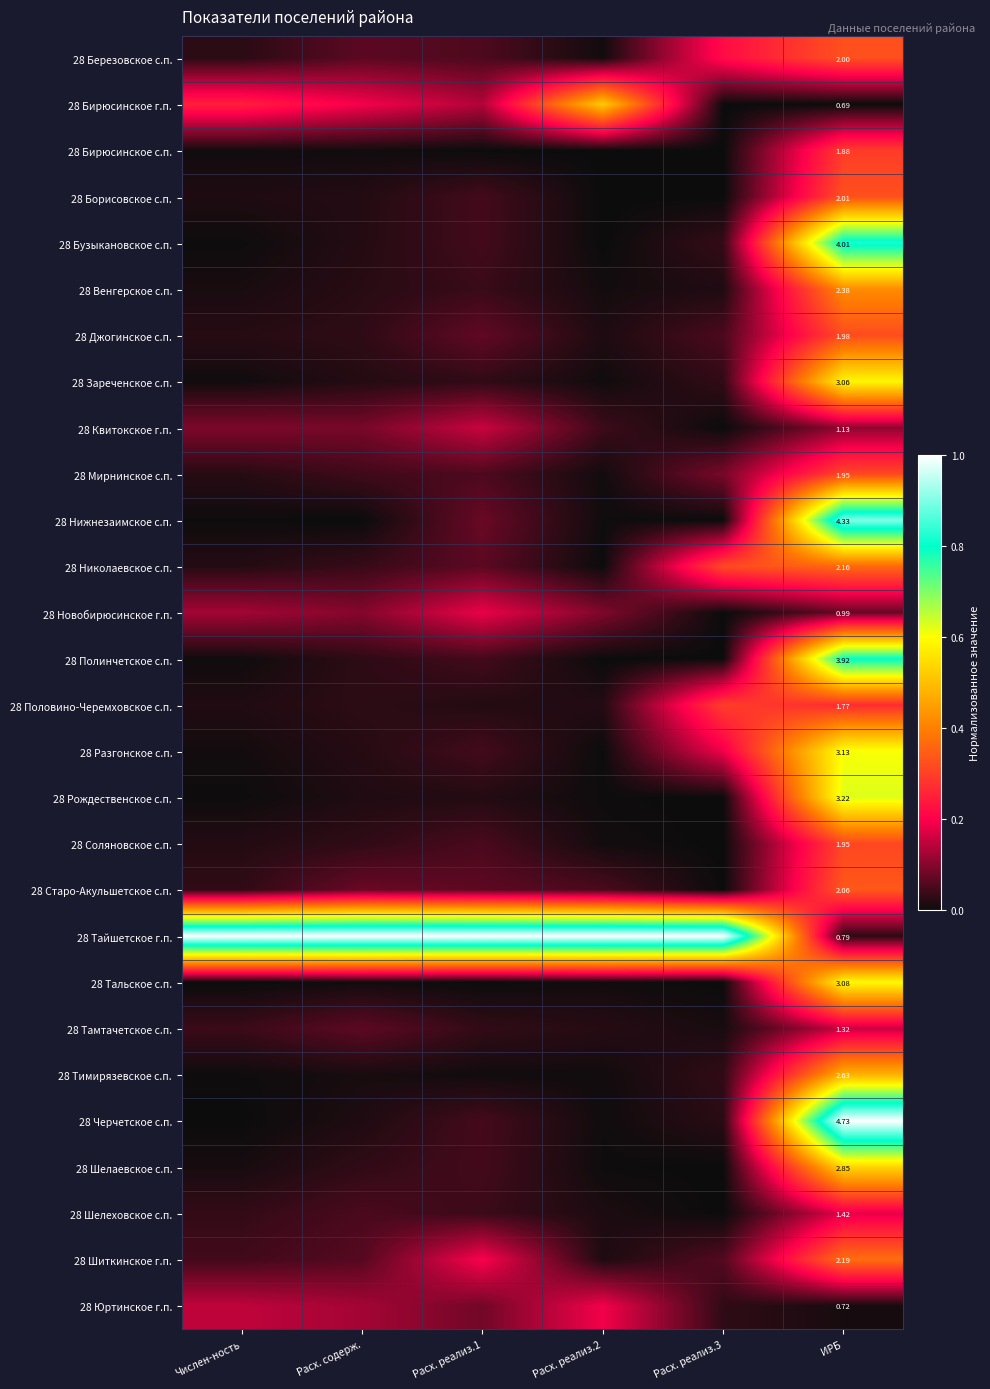

The 28 Тайшетское г.п. series shows 1.3 at Расх. реализ.1. True or false?

False